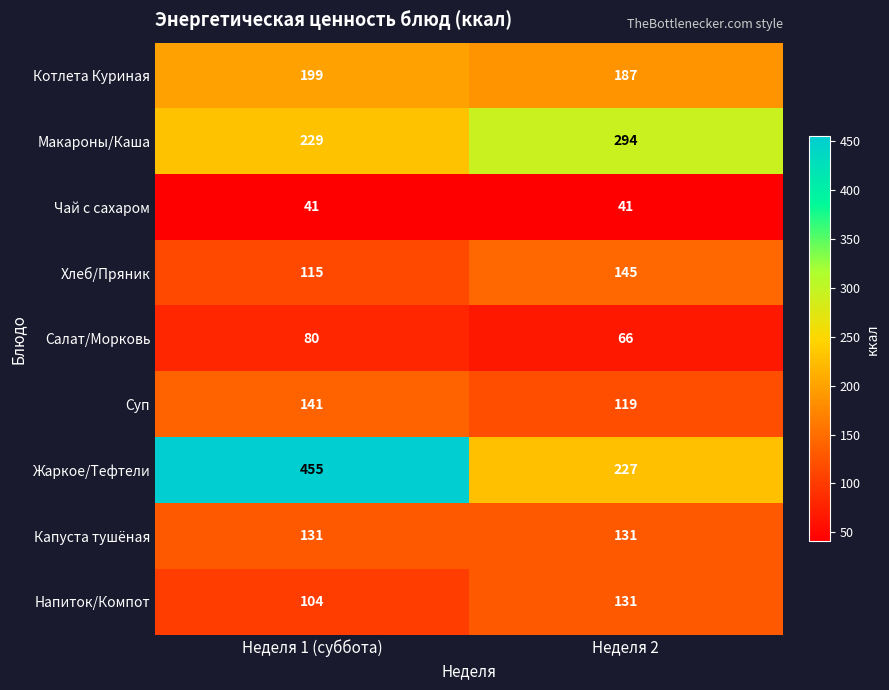

What is the difference between the maximum and minimum values in the Хлеб/Пряник series?

30